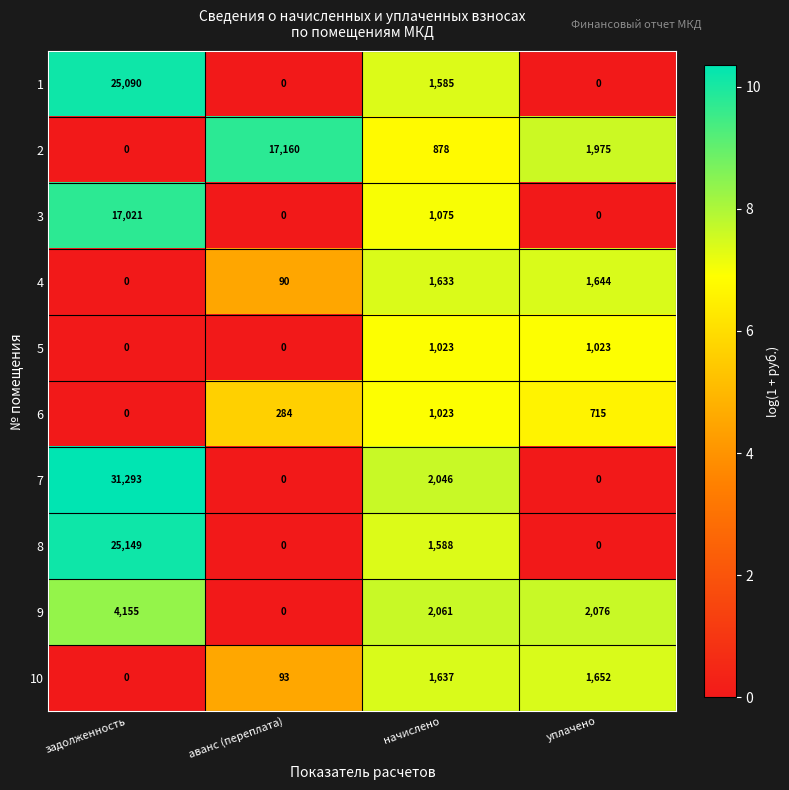

What is the difference between the highest and lowest values at задолженность?

31293